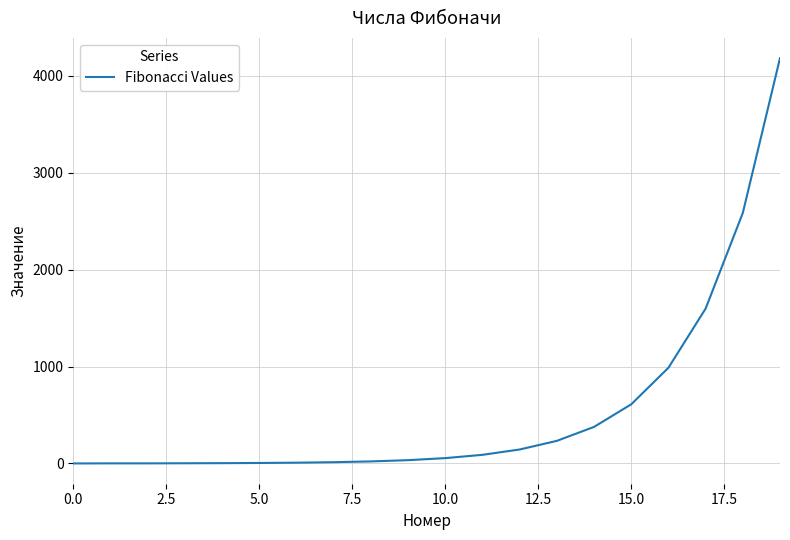

What is the difference between the maximum and minimum values?

4181